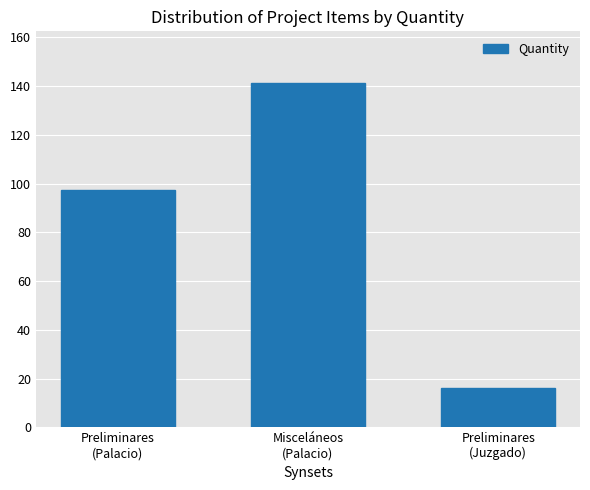

What is the change in value from Preliminares
(Palacio) to Misceláneos
(Palacio)?

+43.9